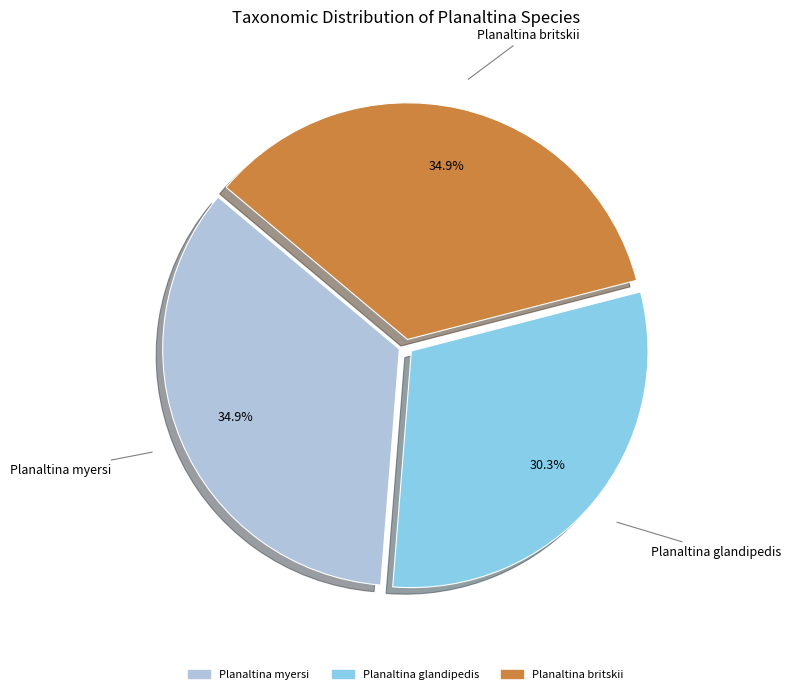

Which slice is the smallest?

Planaltina glandipedis